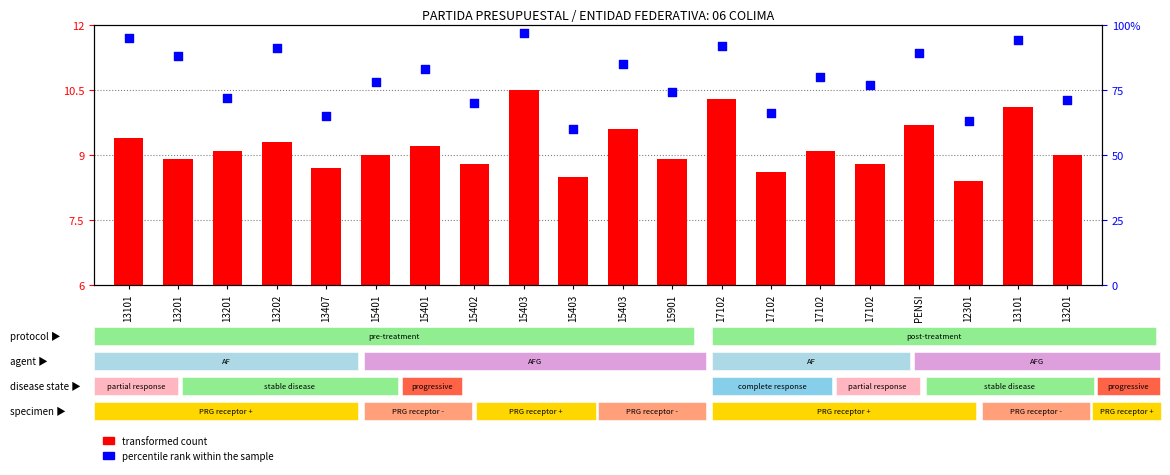

Which series has the widest spread of Y values?

percentile rank within the sample